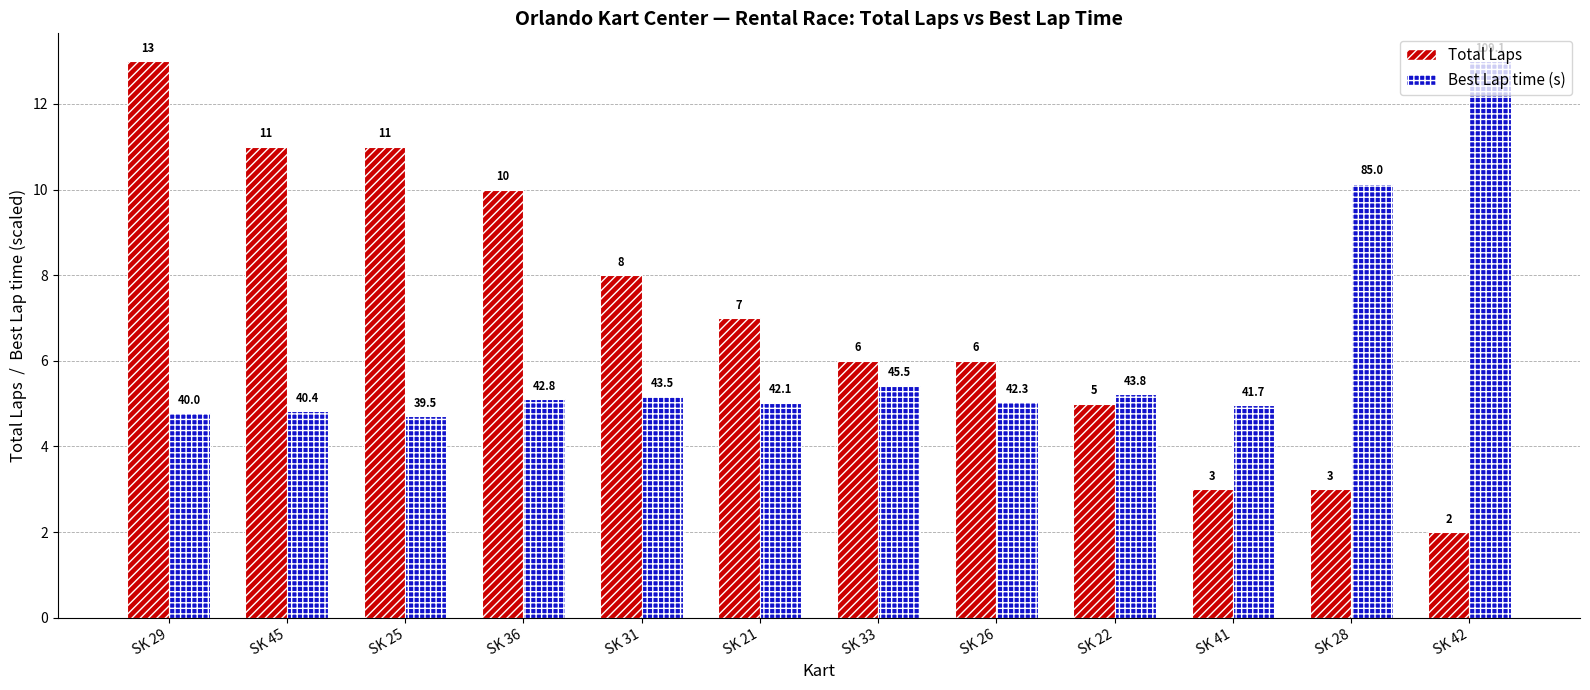

How many groups of bars are there?

12